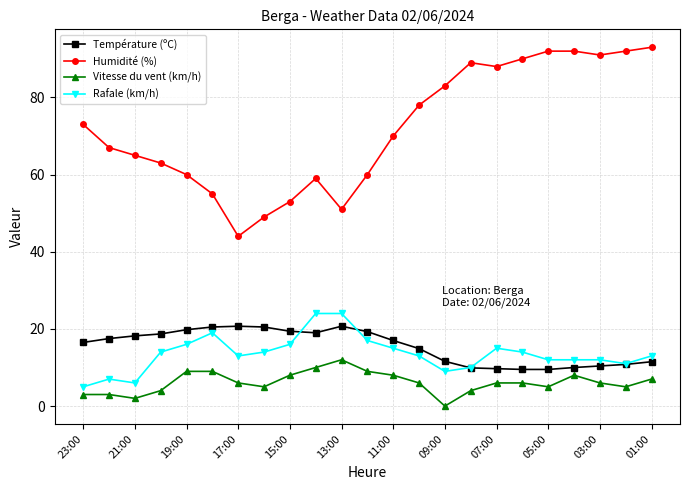

How many lines are shown in the chart?

4